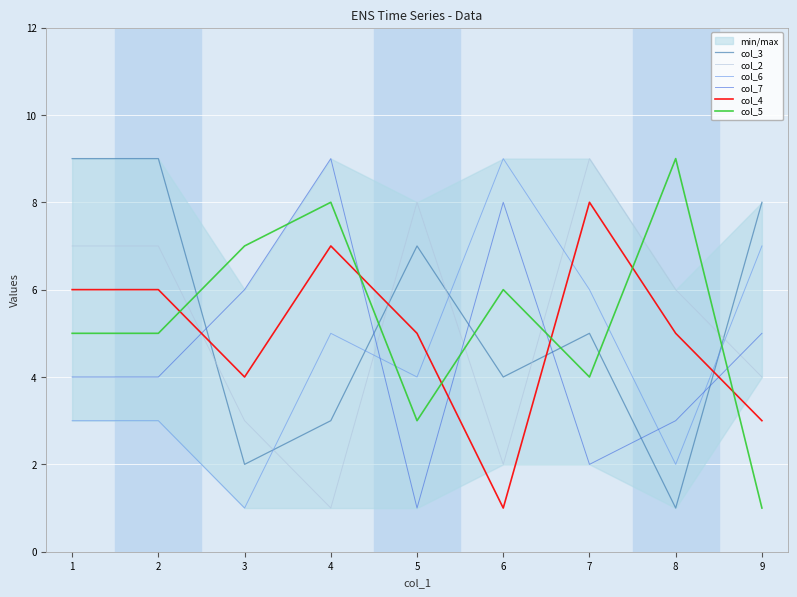

Which label corresponds to the largest value in the chart?

1